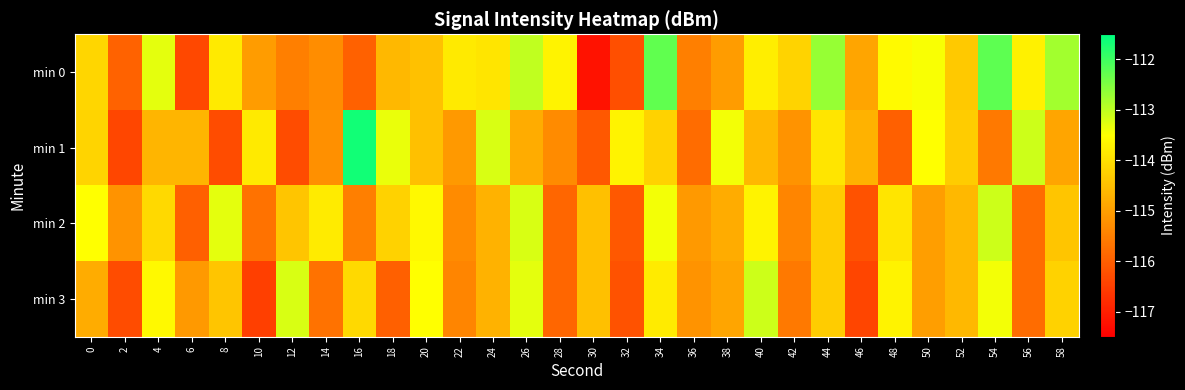

At which category does the chart reach its minimum across all series?

30